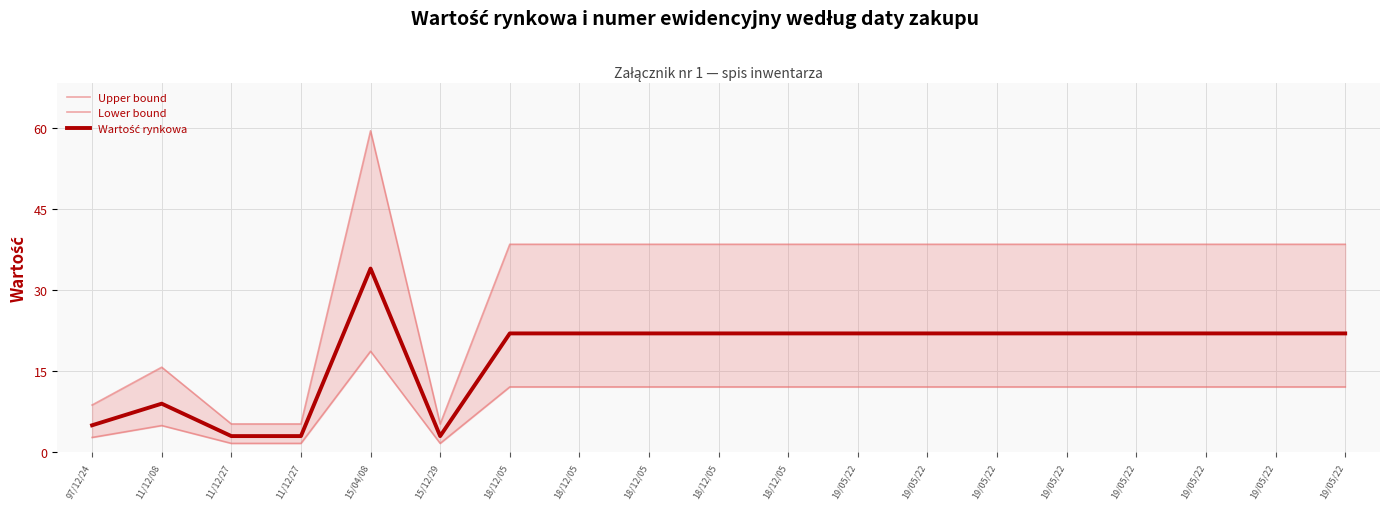

What is the average value of the Upper bound series?

31.6